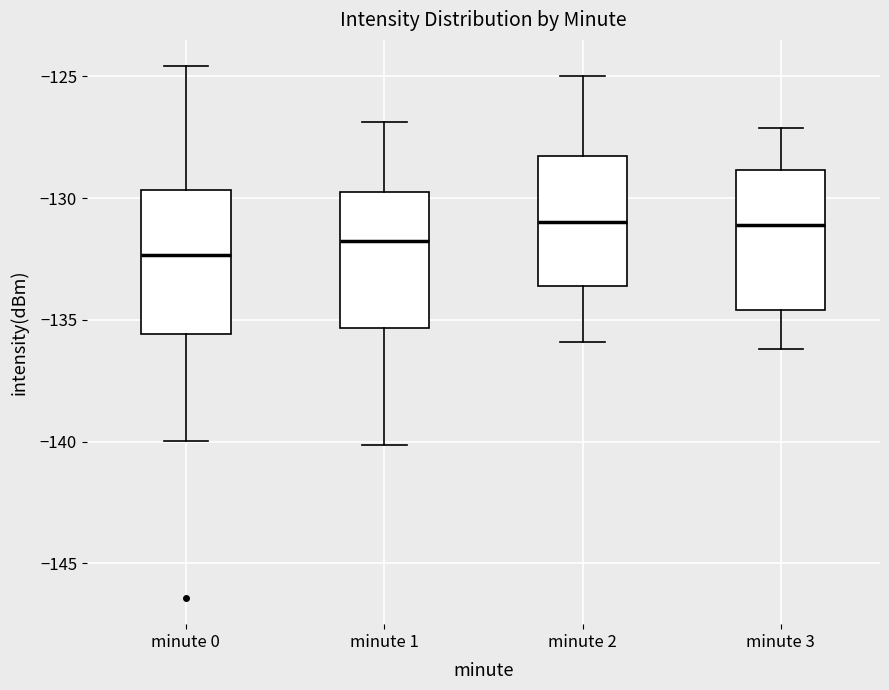

Where does the lower whisker of the box for minute 2 end on the y-axis? The values are not printed on the chart, so give them approximately, as read against the axis.

-136.0